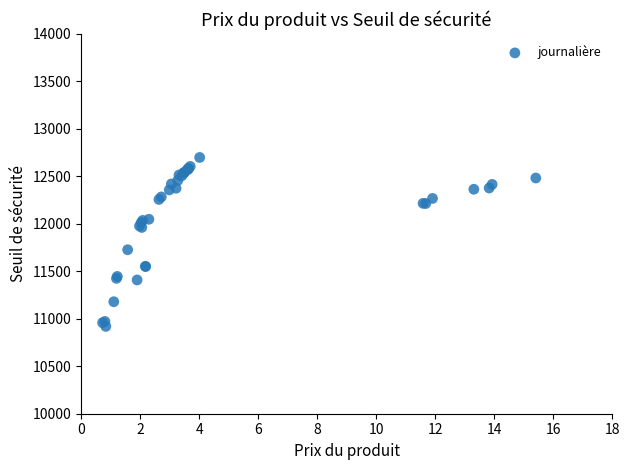

What Y value in the scatter plot is closest to 11809?

11727.1